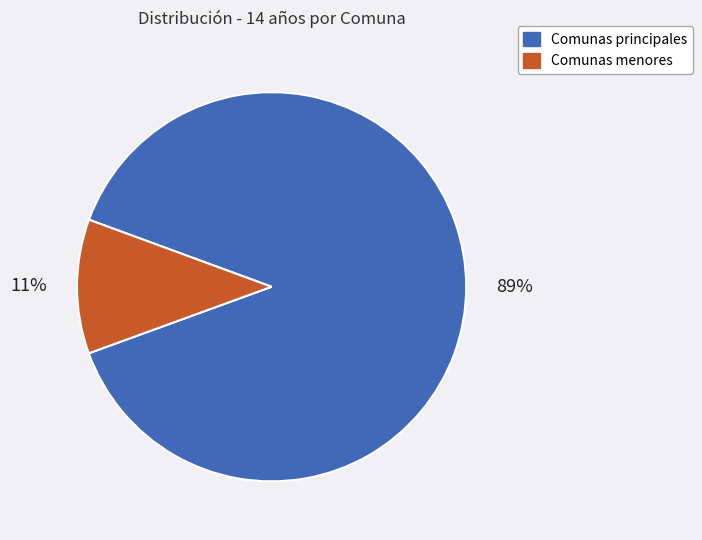

To the nearest percent, what is the combined percentage of Comunas menores and Comunas principales?

100%